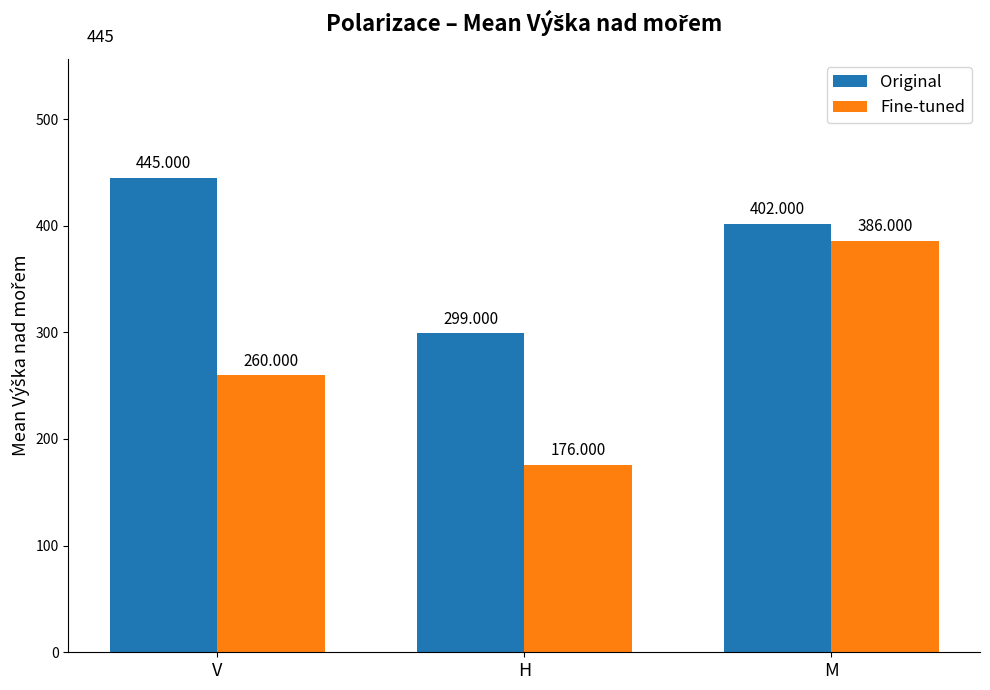

At which label is Fine-tuned closest to 281?

V